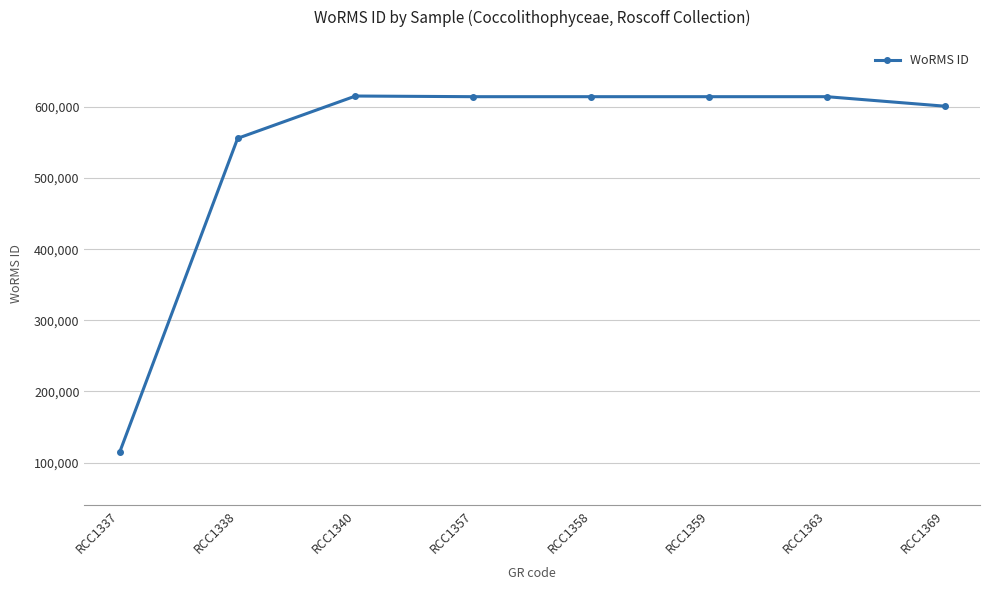

What is the difference between the maximum and minimum values?

500331